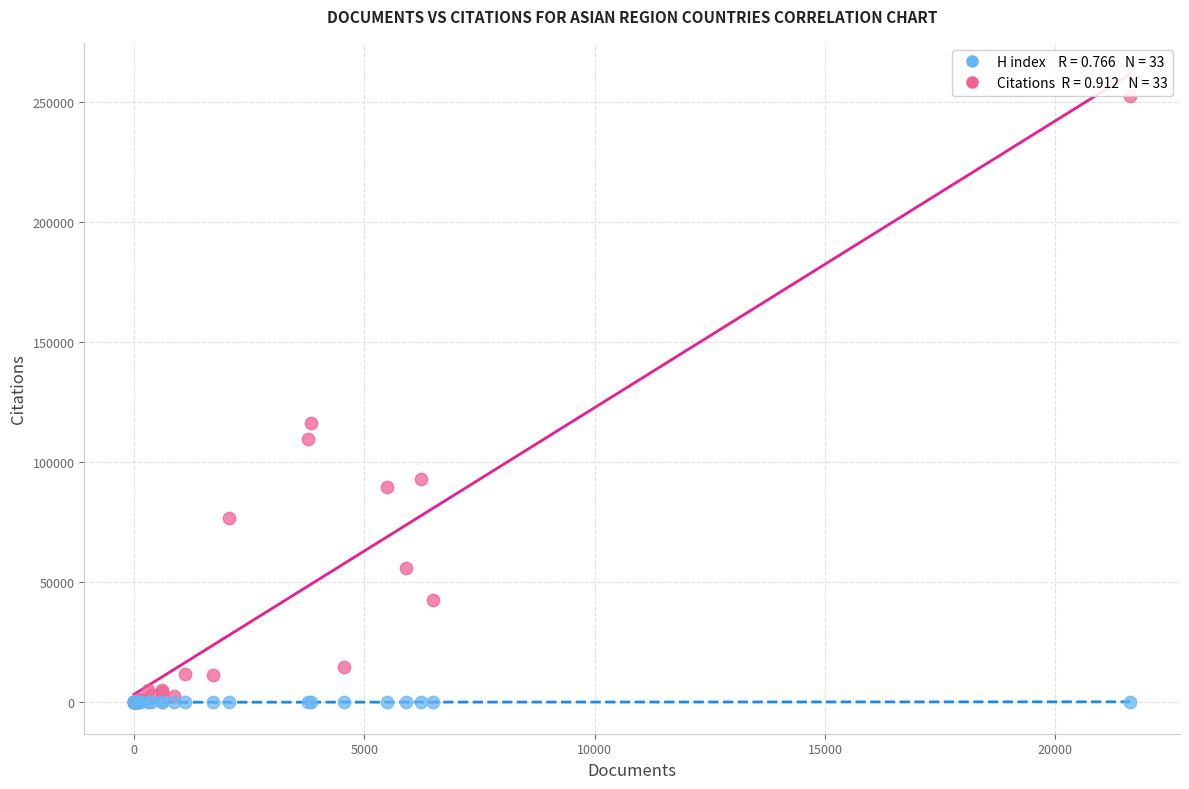

Across all series, what Y value is closest to 126148?

116427